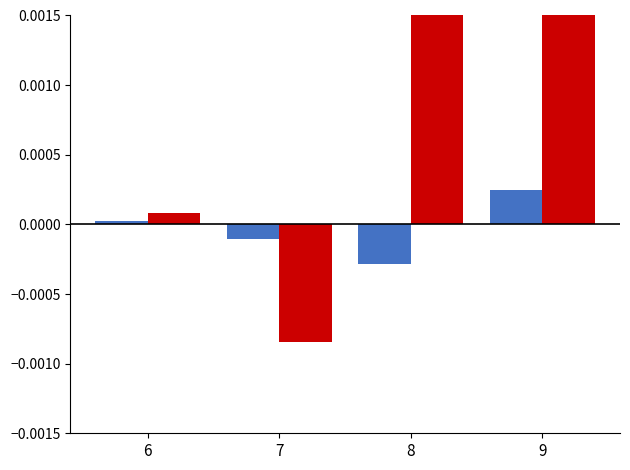

Which category has the lowest value in the produit_vtgr series?

7